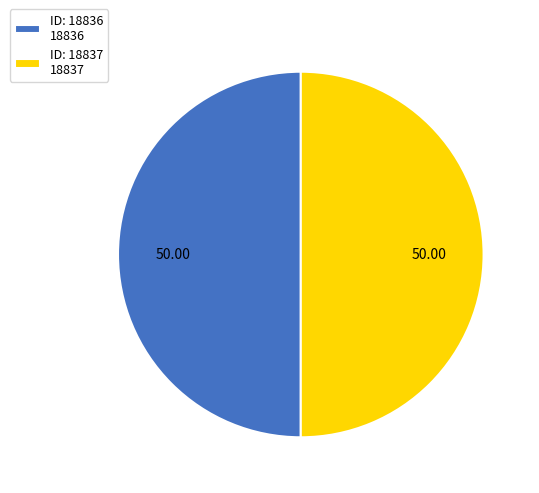

Approximately how many times larger is the value at ID: 18836 18836 compared to ID: 18837 18837?

1.0